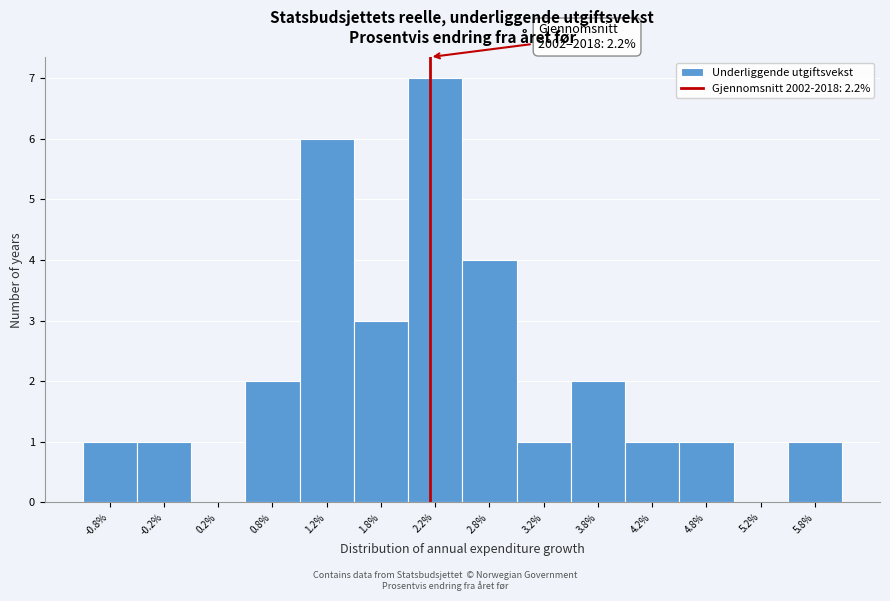

Over which range of the x-axis is the bar tallest?

2.0 to 2.5